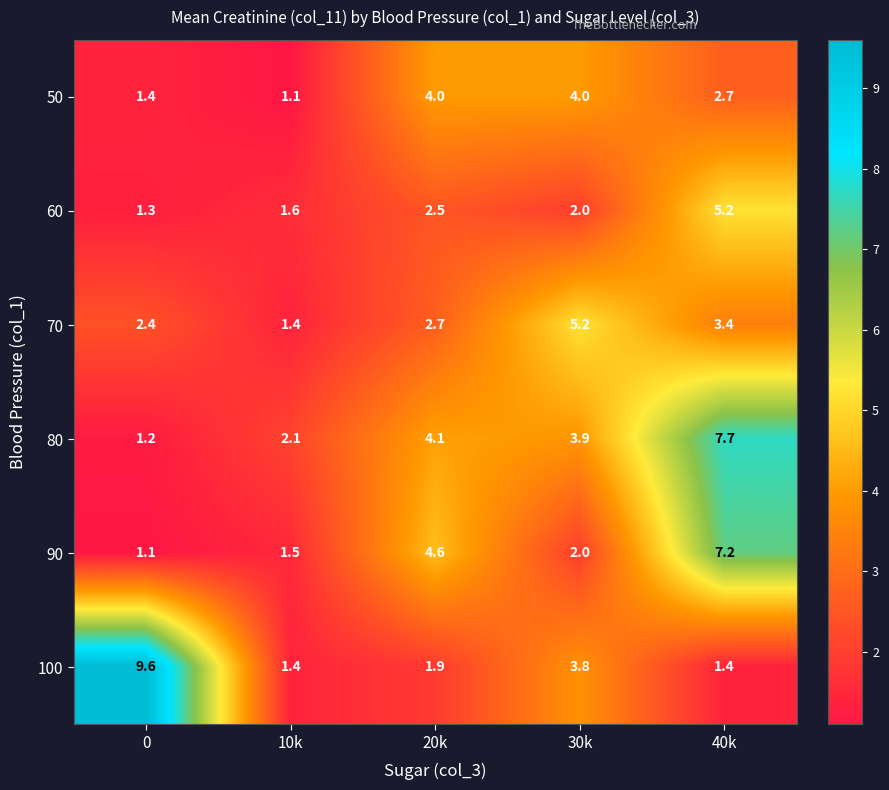

What is the difference between the highest and lowest values at 30k?

3.2